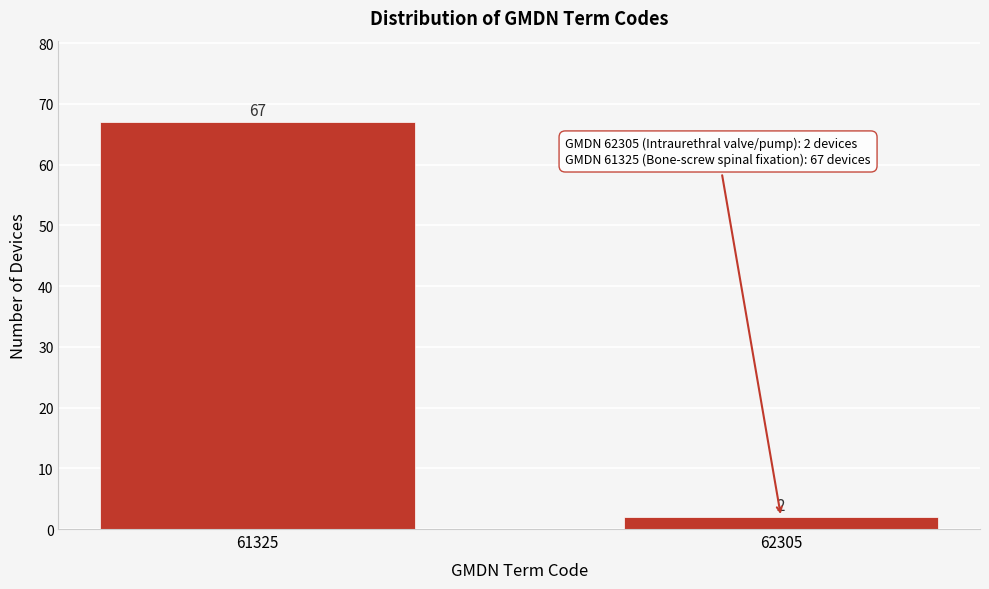

Reading right to left, transcribe all the data shown in this chart.

2	67